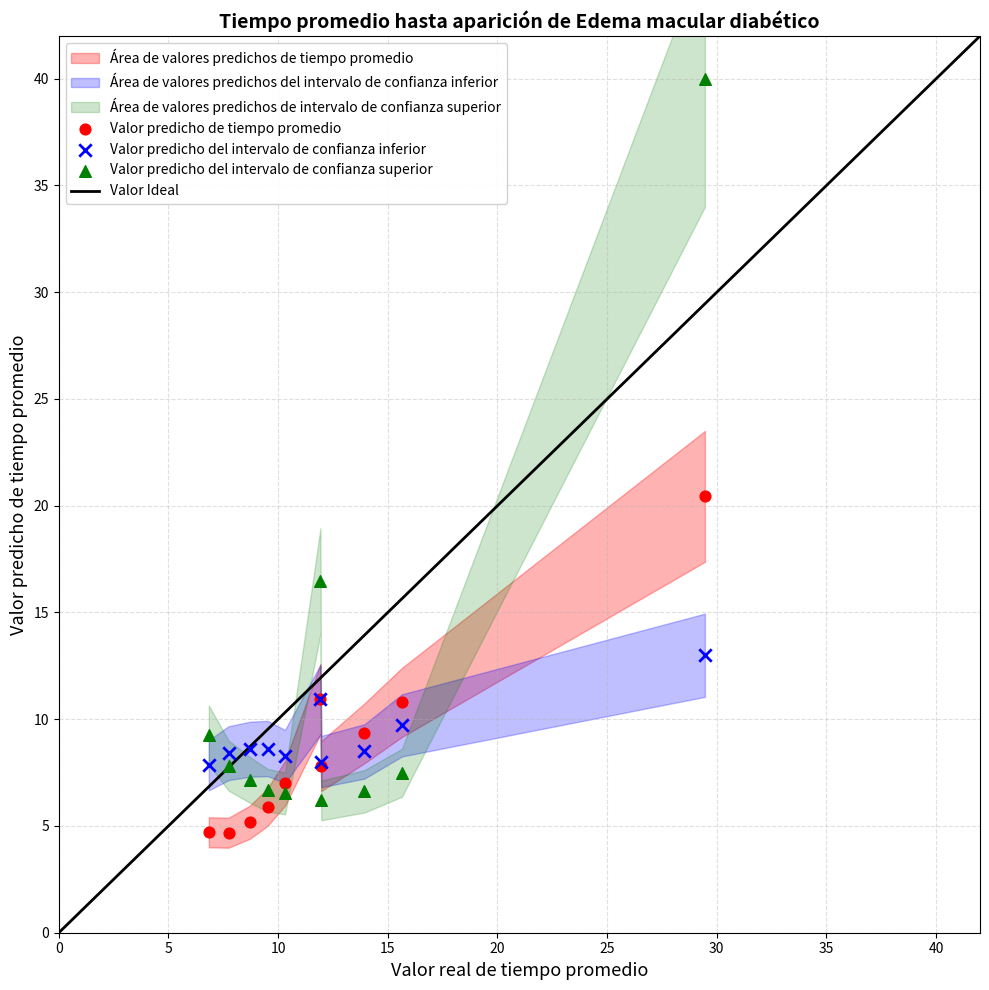

Which series has the largest Y range (max minus min)?

Valor predicho del intervalo de confianza superior